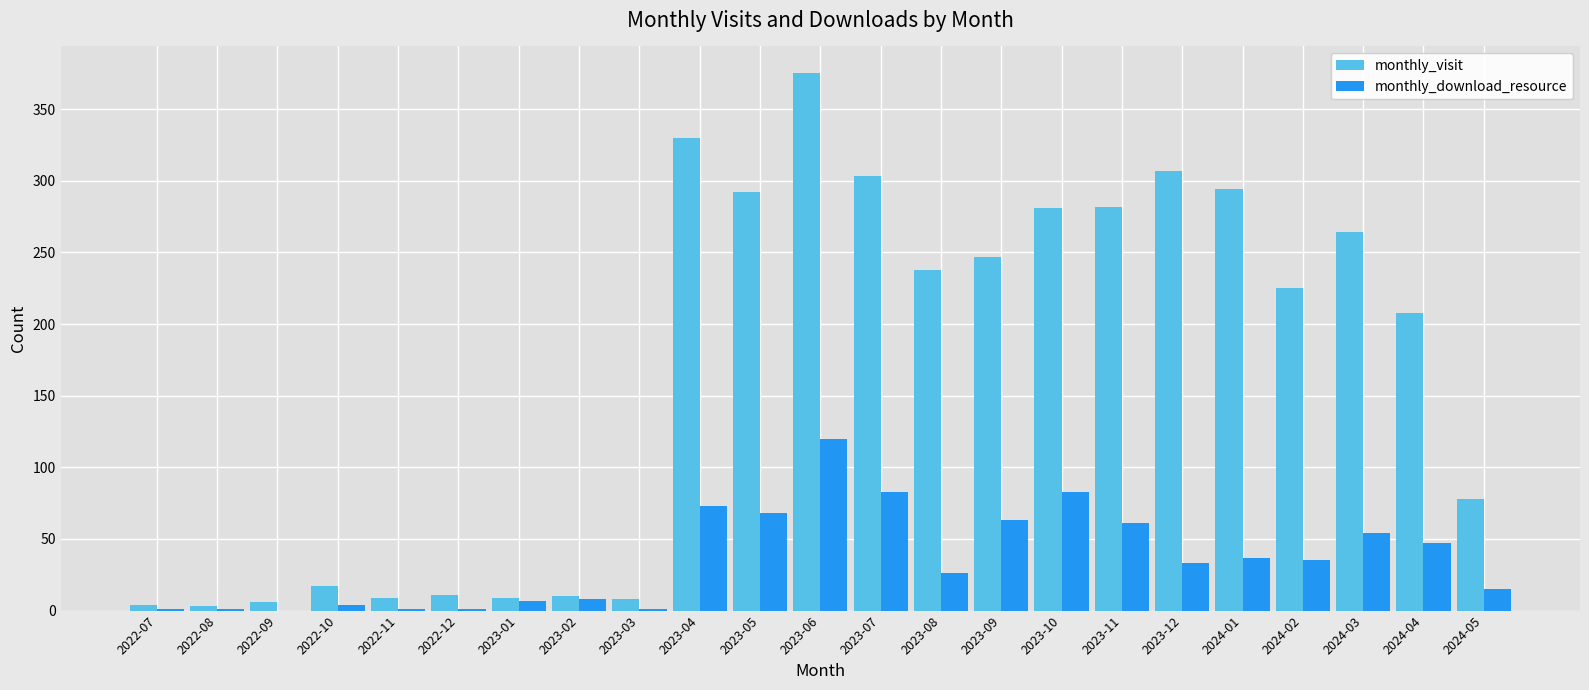

What is the total value across all series at 2023-04?

403